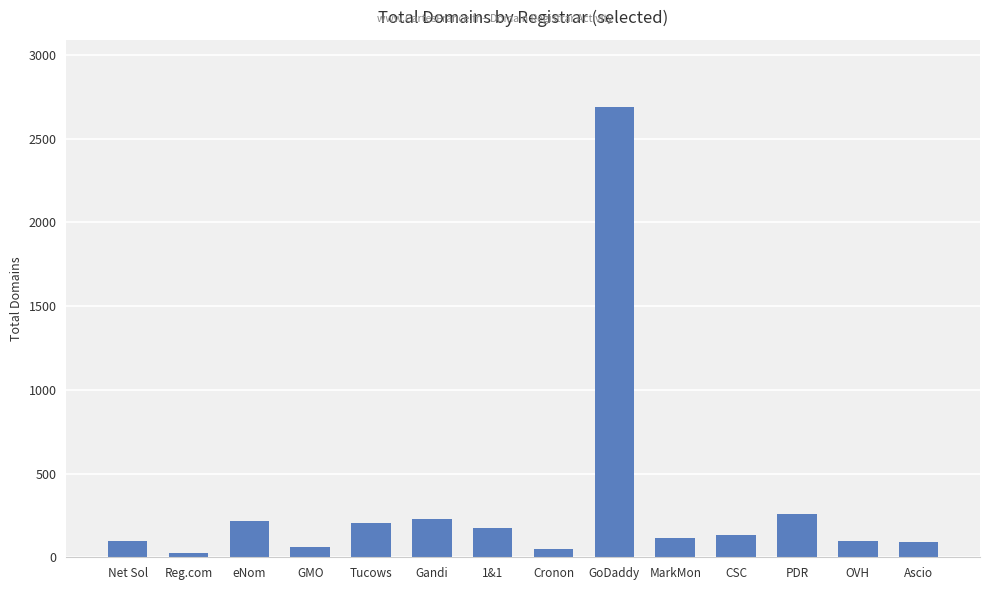

What is the change in value from Gandi to MarkMon?

-111